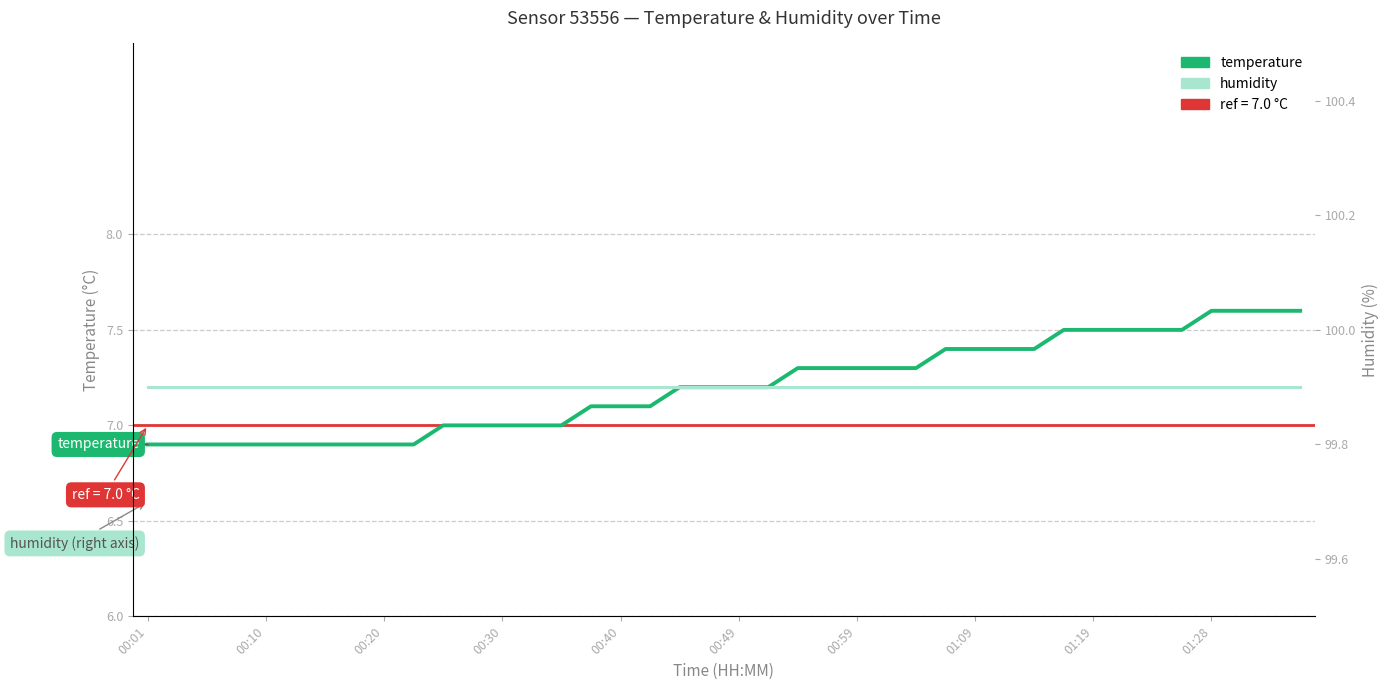

True or false: temperature and humidity cross at least once.

False